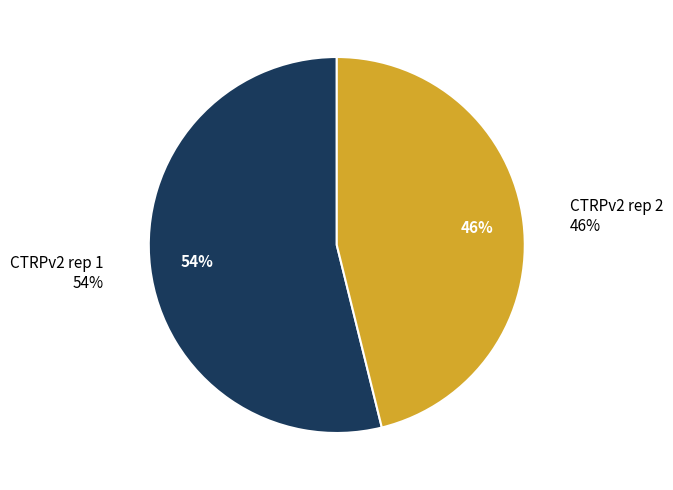

Does any single category account for the majority?

Yes